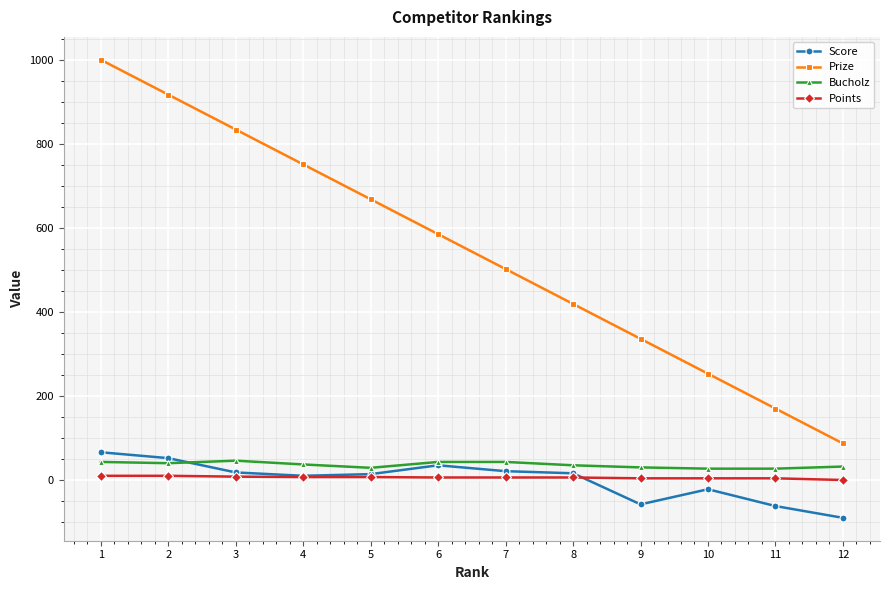

Is the value of Points at 5 greater than the value of Prize at 11?

No